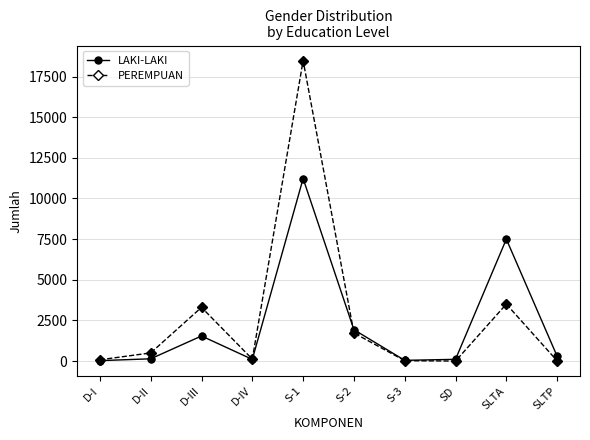

What are all the series names shown in the legend?

LAKI-LAKI, PEREMPUAN